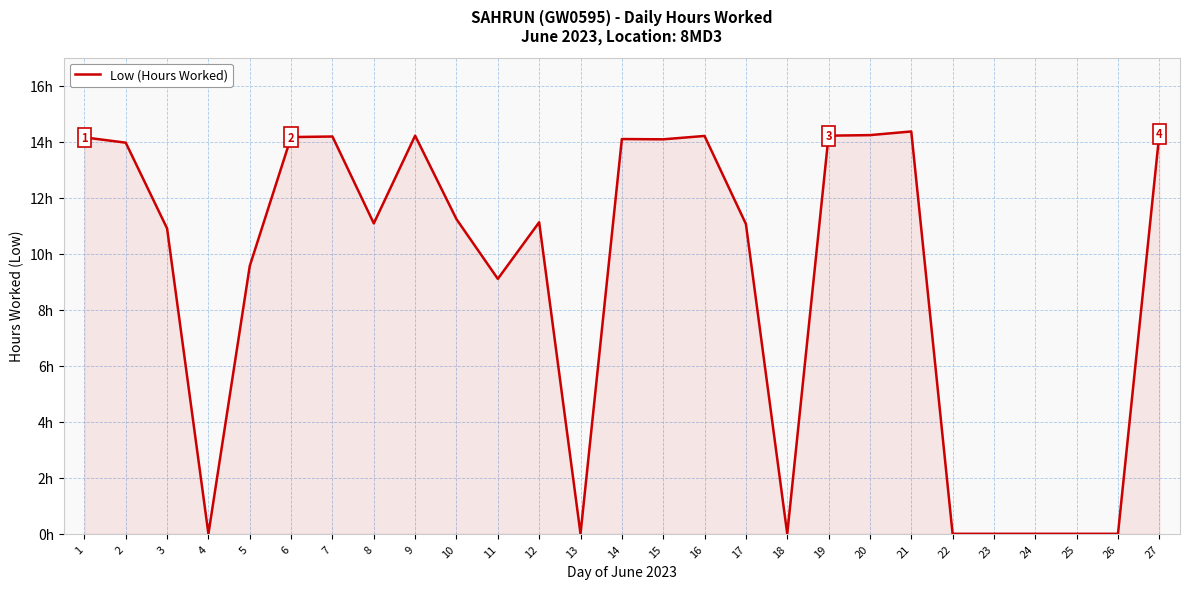

Does the chart have visible grid lines?

Yes